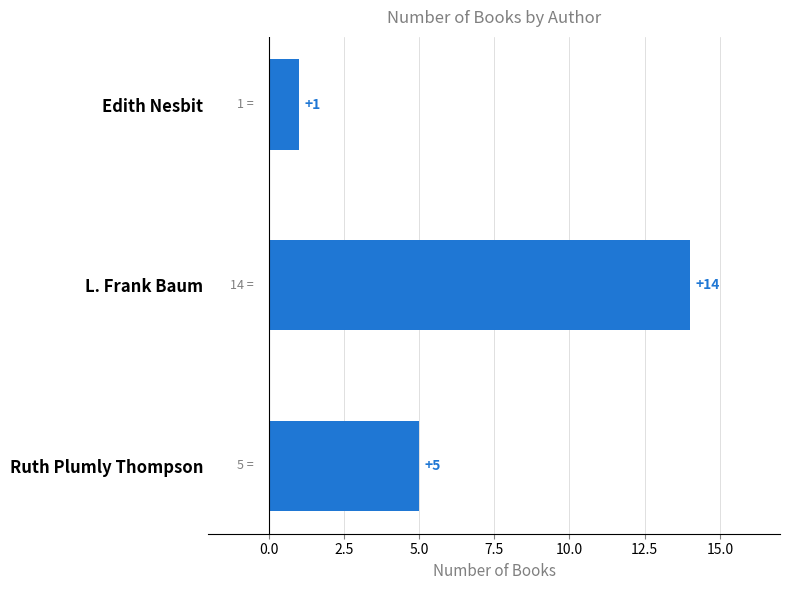

How many series are shown in this chart?

1